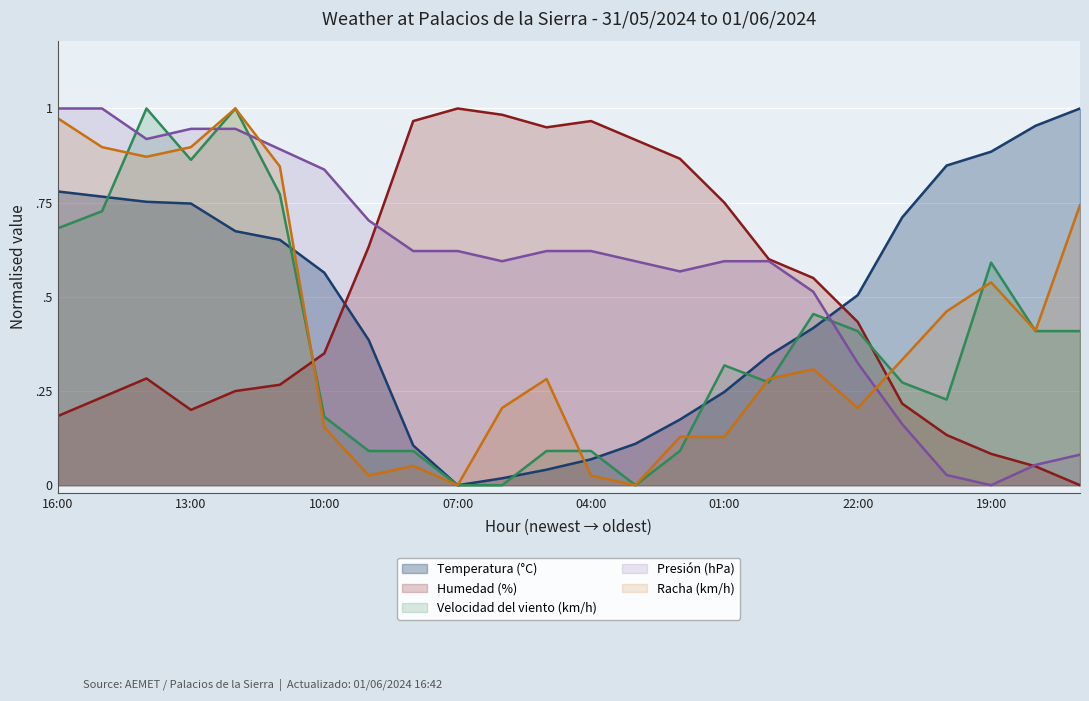

Reading left to right, transcribe all the data shown in this chart.

Temperatura (°C): 0.8	0.8	0.8	0.7	0.7	0.7	0.6	0.4	0.1	0.0	0.0	0.0	0.1	0.1	0.2	0.2	0.3	0.4	0.5	0.7	0.8	0.9	1.0	1.0
Humedad (%): 0.2	0.2	0.3	0.2	0.2	0.3	0.3	0.6	1.0	1.0	1.0	0.9	1.0	0.9	0.9	0.8	0.6	0.6	0.4	0.2	0.1	0.1	0.1	0.0
Velocidad del viento (km/h): 0.7	0.7	1.0	0.9	1.0	0.8	0.2	0.1	0.1	0.0	0.0	0.1	0.1	0.0	0.1	0.3	0.3	0.5	0.4	0.3	0.2	0.6	0.4	0.4
Presión (hPa): 1.0	1.0	0.9	0.9	0.9	0.9	0.8	0.7	0.6	0.6	0.6	0.6	0.6	0.6	0.6	0.6	0.6	0.5	0.3	0.2	0.0	0.0	0.1	0.1
Racha (km/h): 1.0	0.9	0.9	0.9	1.0	0.8	0.2	0.0	0.1	0.0	0.2	0.3	0.0	0.0	0.1	0.1	0.3	0.3	0.2	0.3	0.5	0.5	0.4	0.7